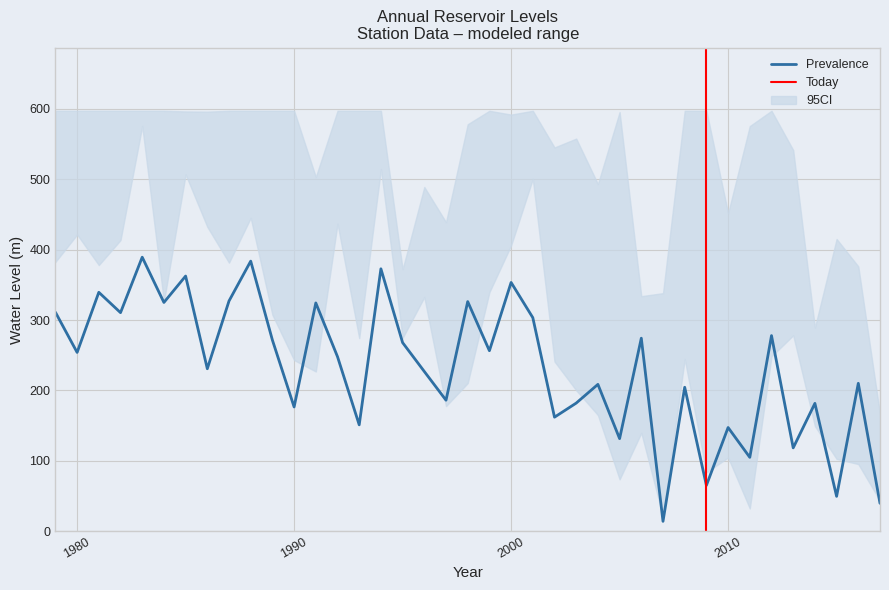

What is the maximum value for Prevalence?

389.3